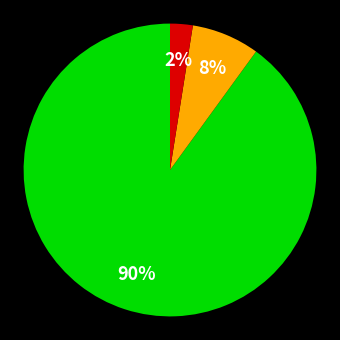

To the nearest percent, what is the average slice percentage?

33%